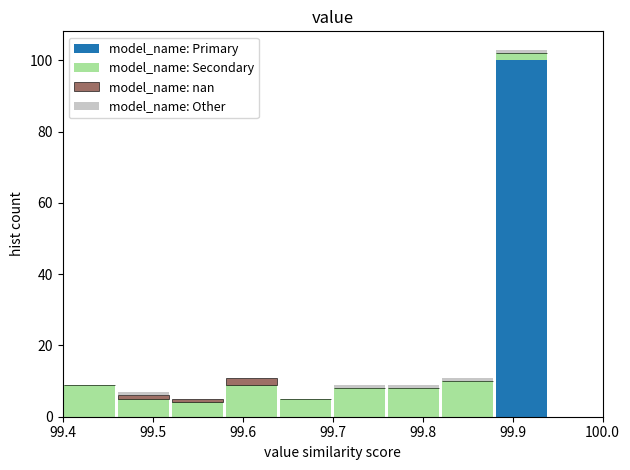

What is the total height of the stacked bar covering 99.82 to 99.88 on the x-axis? The values are not printed on the chart, so give them approximately, as read against the axis.

12